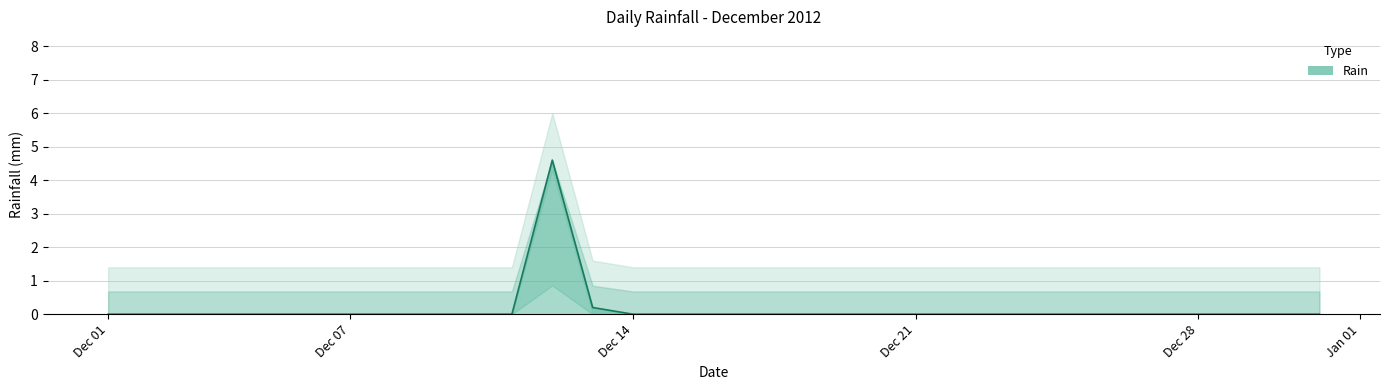

Which has a higher value, 2012-12-30 or 2012-12-25?

2012-12-30